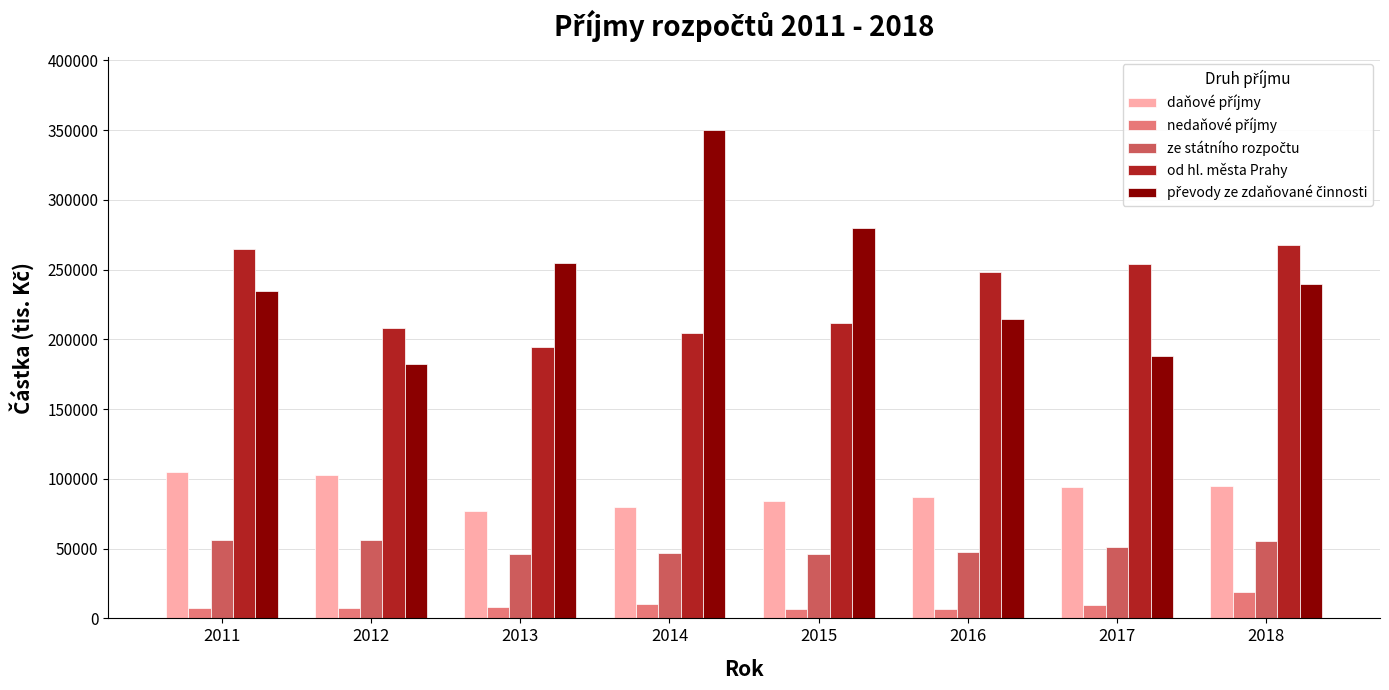

The value of od hl. města Prahy at 2014 is 72824.0. True or false?

False